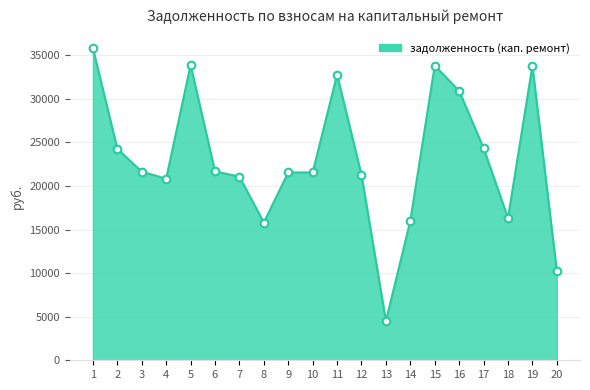

Which has a higher value, 17 or 3?

17